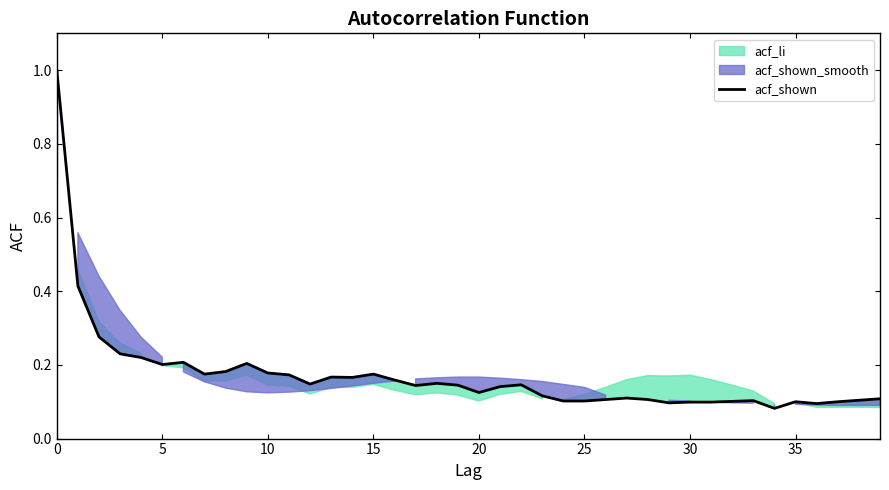

At which label is the value closest to 0?

34